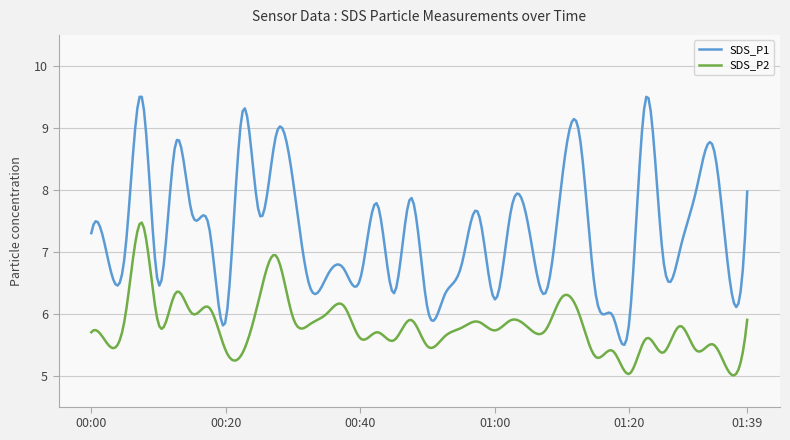

True or false: SDS_P2 and SDS_P1 intersect in this chart.

False